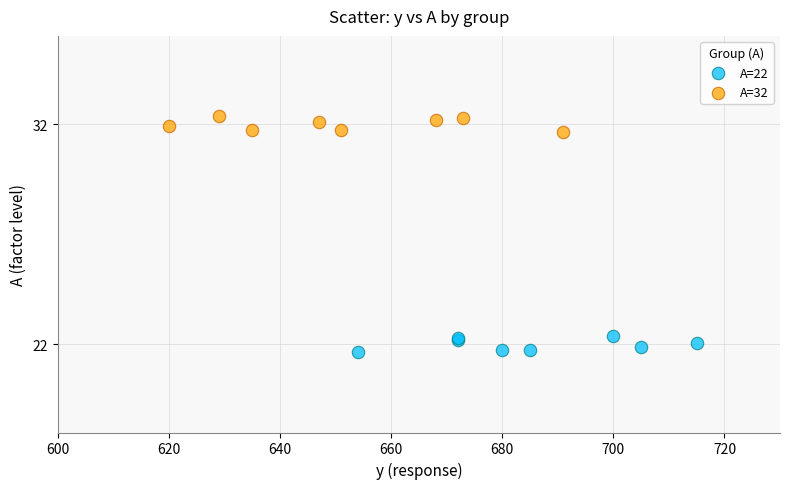

Which series contains the highest Y value?

A=32